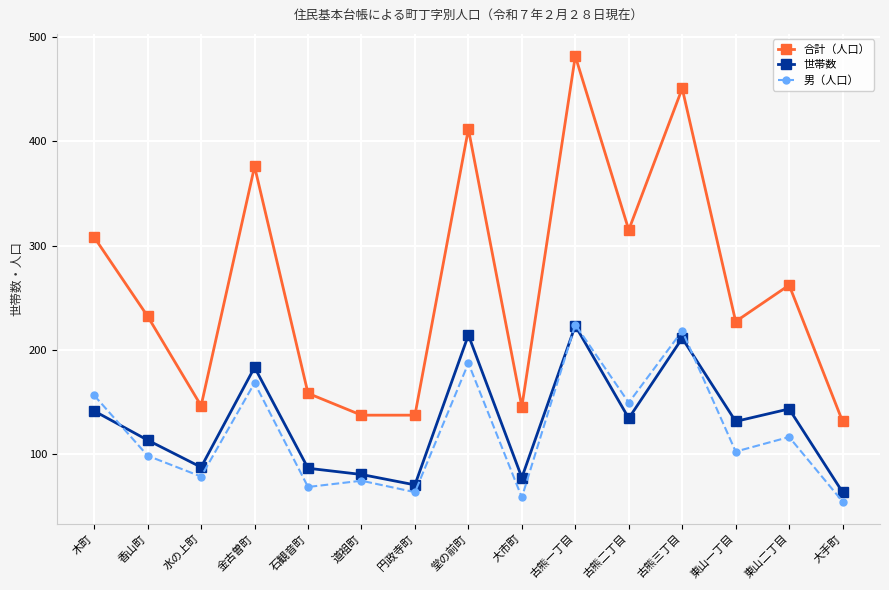

Is this an area chart (filled region under the line)?

No